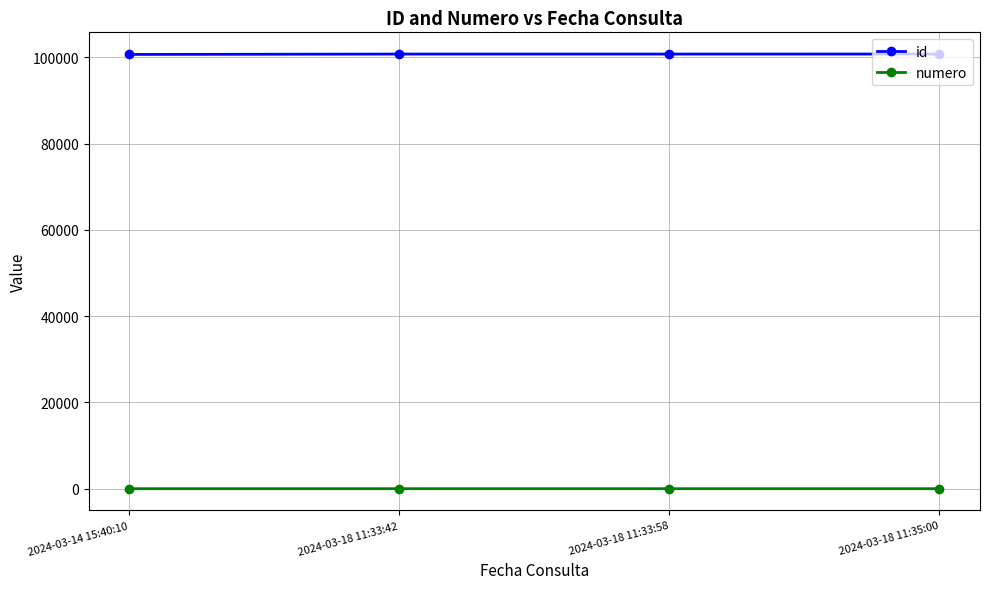

What is the label of the 3rd point from the left?

2024-03-18 11:33:58